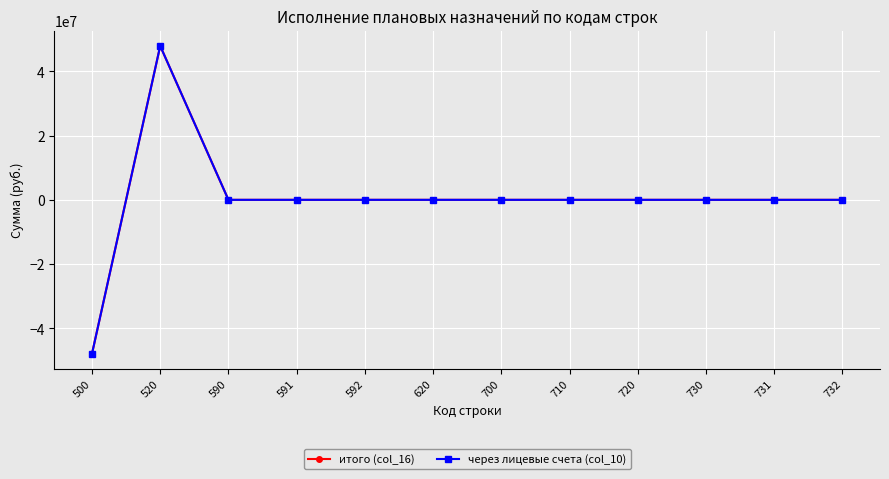

True or false: итого (col_16) and через лицевые счета (col_10) intersect in this chart.

False